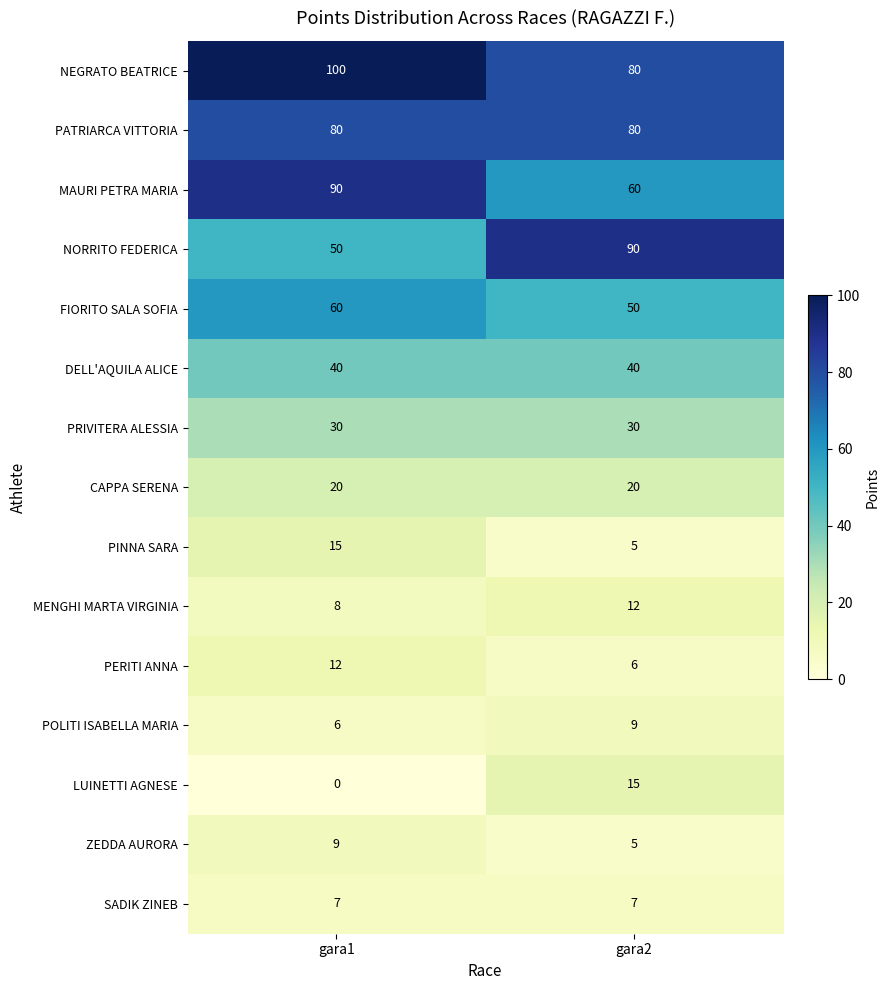

True or false: NEGRATO BEATRICE has a value of 100 at gara1.

True